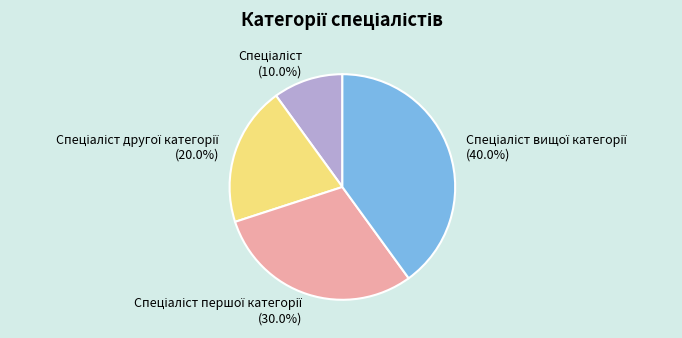

Is there a majority slice in this chart?

No